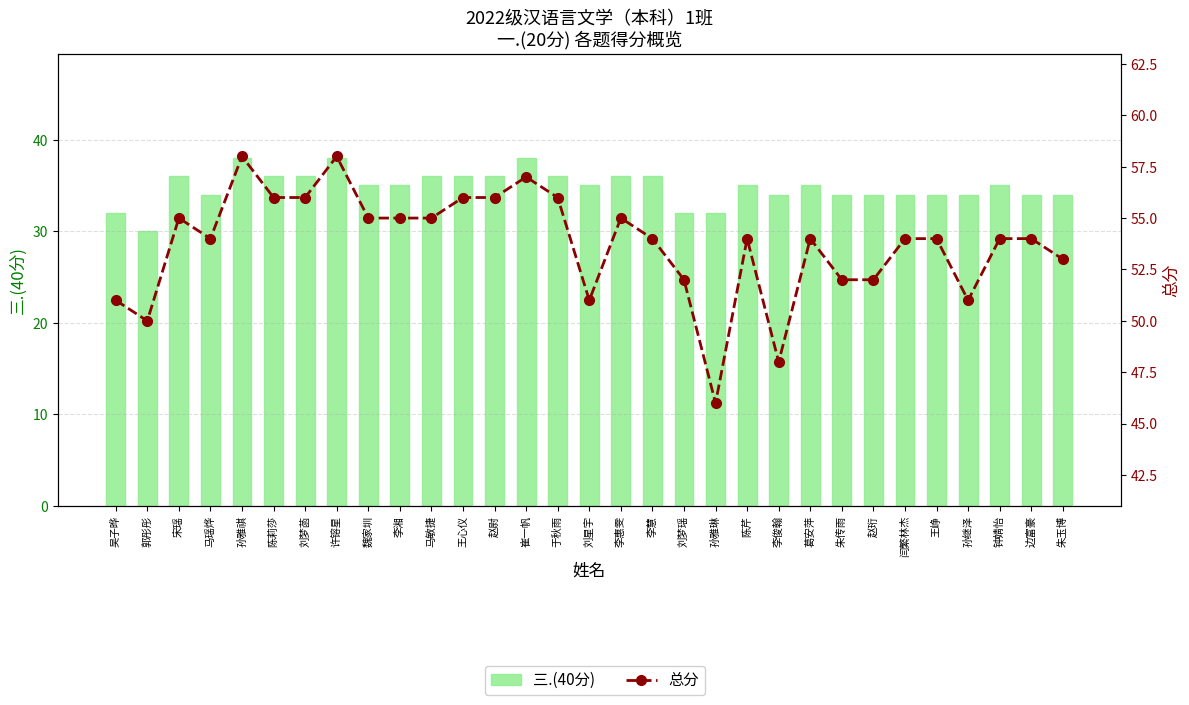

What is the difference between the 三.(40分) values at 刘梦菡 and 朱传雨?

2